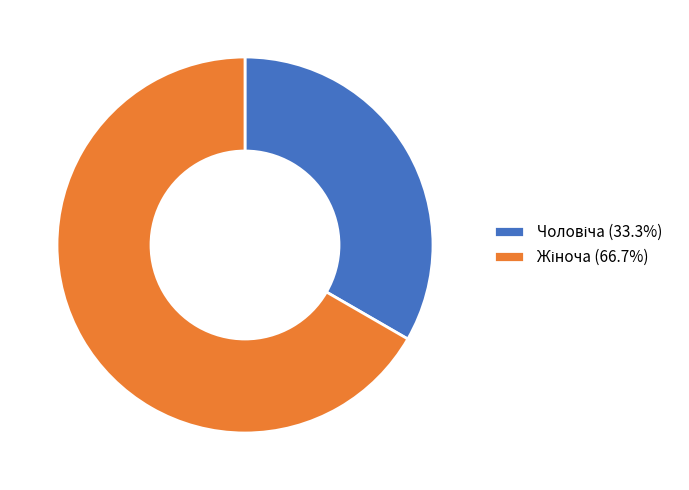

Does any single category account for the majority?

Yes